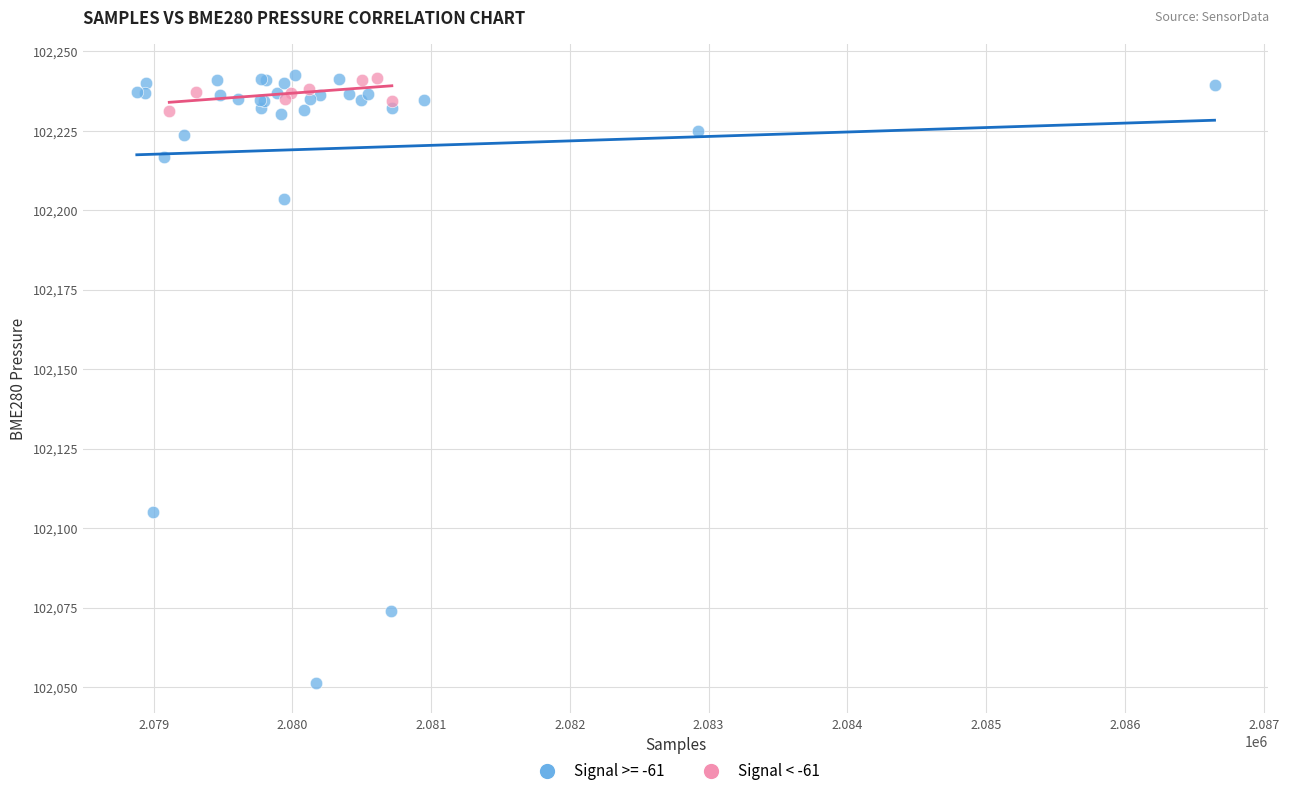

Which series has the widest spread of Y values?

Signal >= -61